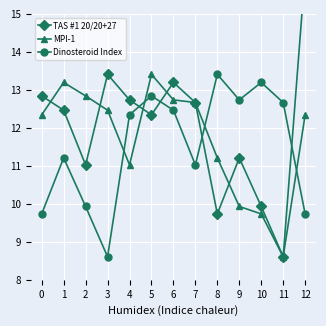

What is the lowest value of the Dinosteroid Index series?

8.6